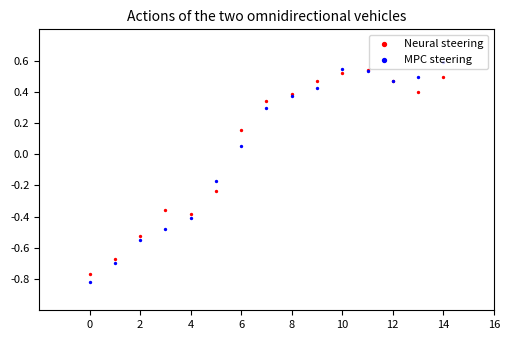

Which series has the widest spread of Y values?

MPC steering